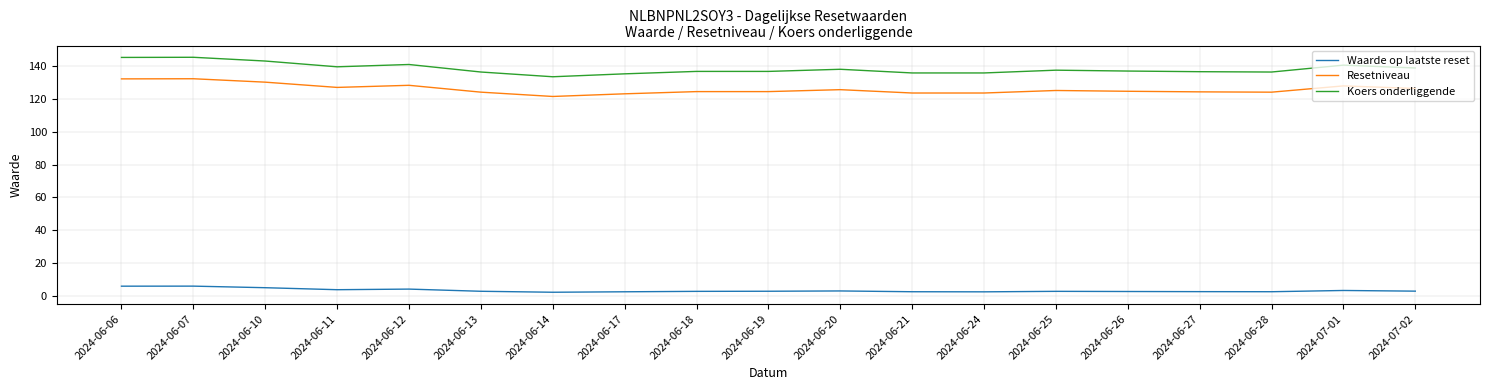

Is it true that Resetniveau equals 64.9 at 2024-06-21?

False